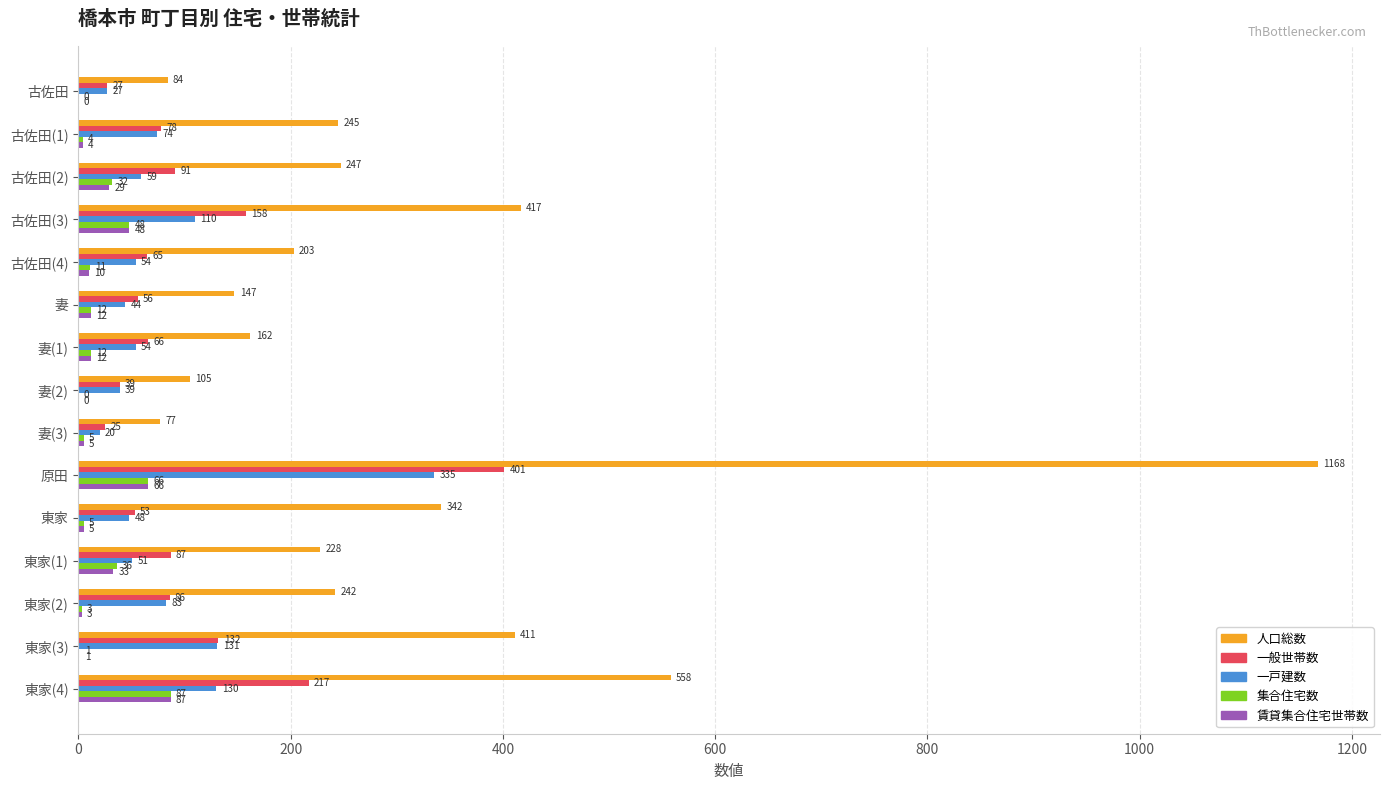

The value of 一戸建数 at 東家 is 48. True or false?

True